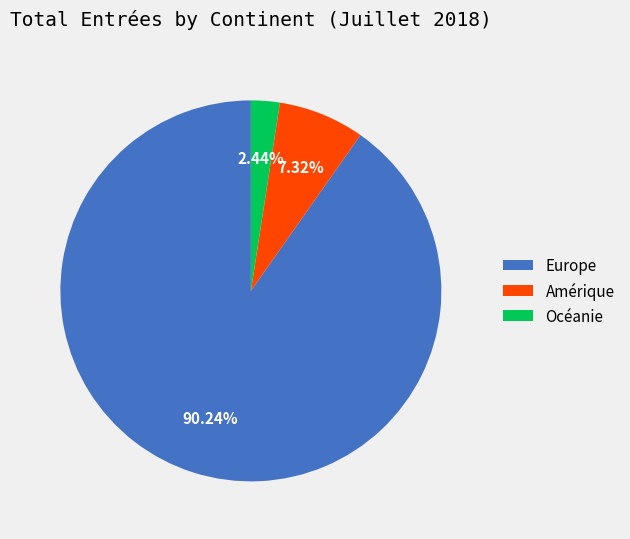

How many slices are in this pie chart?

3